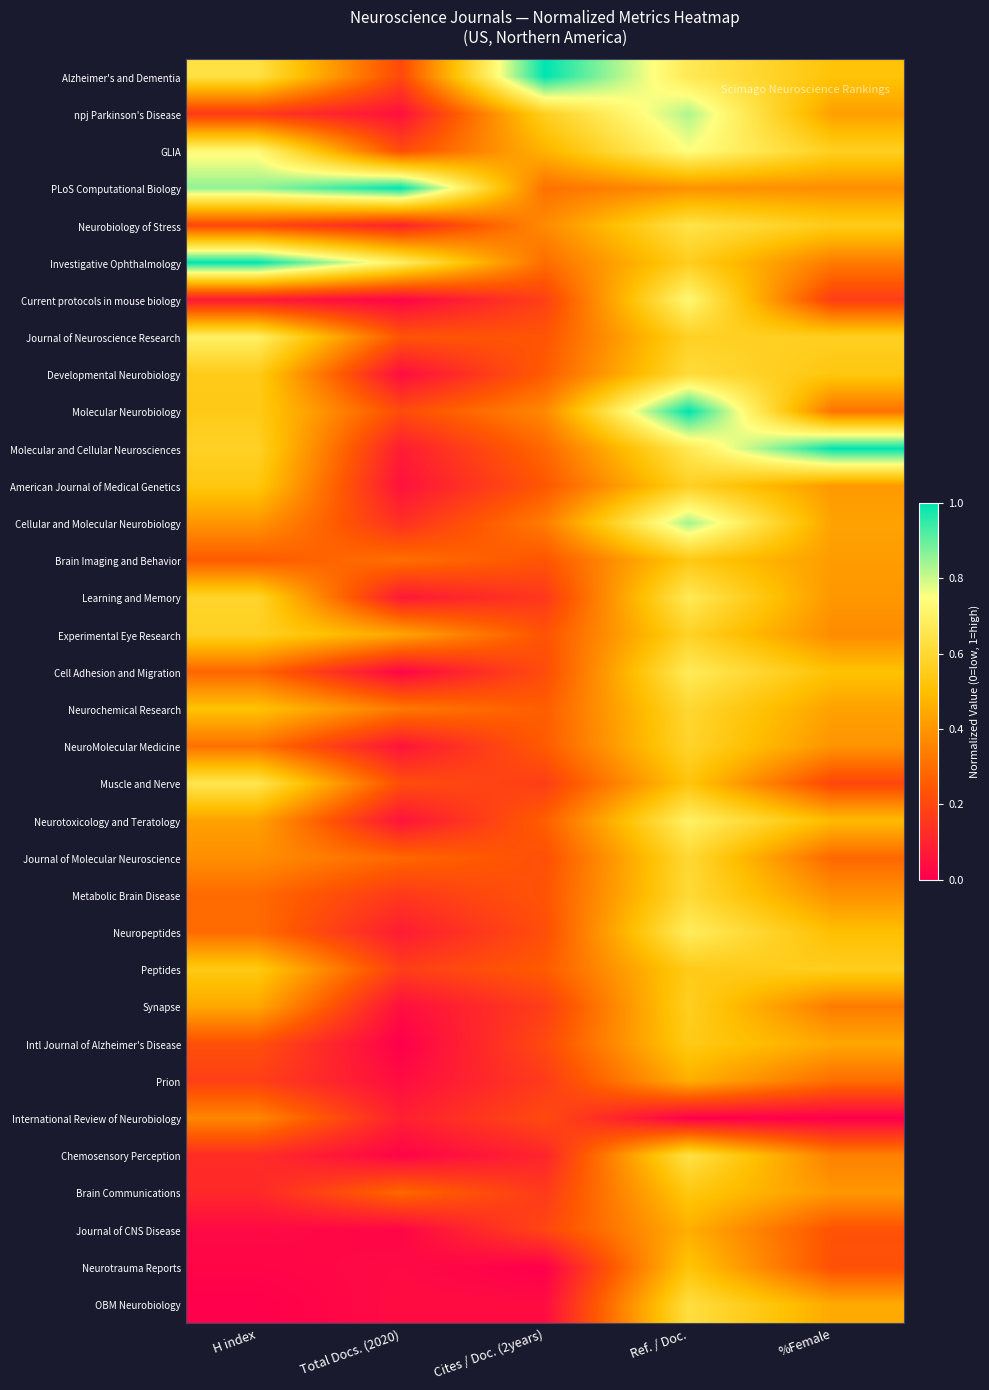

Reading right to left, what are all the values shown in this chart?

Alzheimer's and Dementia: %Female=0.5	Ref. / Doc.=0.7	Cites / Doc. (2years)=1.0	Total Docs. (2020)=0.2	H index=0.6
npj Parkinson's Disease: %Female=0.4	Ref. / Doc.=0.8	Cites / Doc. (2years)=0.6	Total Docs. (2020)=0.0	H index=0.2
GLIA: %Female=0.6	Ref. / Doc.=0.7	Cites / Doc. (2years)=0.5	Total Docs. (2020)=0.2	H index=0.7
PLoS Computational Biology: %Female=0.4	Ref. / Doc.=0.4	Cites / Doc. (2years)=0.3	Total Docs. (2020)=1.0	H index=0.9
Neurobiology of Stress: %Female=0.6	Ref. / Doc.=0.6	Cites / Doc. (2years)=0.4	Total Docs. (2020)=0.1	H index=0.2
Investigative Ophthalmology: %Female=0.3	Ref. / Doc.=0.6	Cites / Doc. (2years)=0.3	Total Docs. (2020)=0.7	H index=1.0
Current protocols in mouse biology: %Female=0.2	Ref. / Doc.=0.7	Cites / Doc. (2years)=0.2	Total Docs. (2020)=0.0	H index=0.1
Journal of Neuroscience Research: %Female=0.6	Ref. / Doc.=0.6	Cites / Doc. (2years)=0.2	Total Docs. (2020)=0.2	H index=0.7
Developmental Neurobiology: %Female=0.5	Ref. / Doc.=0.6	Cites / Doc. (2years)=0.3	Total Docs. (2020)=0.0	H index=0.5
Molecular Neurobiology: %Female=0.3	Ref. / Doc.=1.0	Cites / Doc. (2years)=0.4	Total Docs. (2020)=0.2	H index=0.5
Molecular and Cellular Neurosciences: %Female=1.0	Ref. / Doc.=0.7	Cites / Doc. (2years)=0.3	Total Docs. (2020)=0.1	H index=0.6
American Journal of Medical Genetics: %Female=0.4	Ref. / Doc.=0.6	Cites / Doc. (2years)=0.2	Total Docs. (2020)=0.0	H index=0.5
Cellular and Molecular Neurobiology: %Female=0.4	Ref. / Doc.=0.8	Cites / Doc. (2years)=0.3	Total Docs. (2020)=0.1	H index=0.4
Brain Imaging and Behavior: %Female=0.4	Ref. / Doc.=0.5	Cites / Doc. (2years)=0.2	Total Docs. (2020)=0.3	H index=0.3
Learning and Memory: %Female=0.4	Ref. / Doc.=0.7	Cites / Doc. (2years)=0.2	Total Docs. (2020)=0.1	H index=0.6
Experimental Eye Research: %Female=0.4	Ref. / Doc.=0.6	Cites / Doc. (2years)=0.2	Total Docs. (2020)=0.4	H index=0.6
Cell Adhesion and Migration: %Female=0.5	Ref. / Doc.=0.7	Cites / Doc. (2years)=0.2	Total Docs. (2020)=0.0	H index=0.3
Neurochemical Research: %Female=0.4	Ref. / Doc.=0.6	Cites / Doc. (2years)=0.3	Total Docs. (2020)=0.3	H index=0.5
NeuroMolecular Medicine: %Female=0.4	Ref. / Doc.=0.6	Cites / Doc. (2years)=0.3	Total Docs. (2020)=0.1	H index=0.3
Muscle and Nerve: %Female=0.2	Ref. / Doc.=0.5	Cites / Doc. (2years)=0.2	Total Docs. (2020)=0.2	H index=0.7
Neurotoxicology and Teratology: %Female=0.5	Ref. / Doc.=0.7	Cites / Doc. (2years)=0.3	Total Docs. (2020)=0.1	H index=0.4
Journal of Molecular Neuroscience: %Female=0.3	Ref. / Doc.=0.6	Cites / Doc. (2years)=0.2	Total Docs. (2020)=0.3	H index=0.4
Metabolic Brain Disease: %Female=0.4	Ref. / Doc.=0.6	Cites / Doc. (2years)=0.2	Total Docs. (2020)=0.2	H index=0.3
Neuropeptides: %Female=0.5	Ref. / Doc.=0.7	Cites / Doc. (2years)=0.2	Total Docs. (2020)=0.1	H index=0.3
Peptides: %Female=0.6	Ref. / Doc.=0.5	Cites / Doc. (2years)=0.3	Total Docs. (2020)=0.2	H index=0.5
Synapse: %Female=0.3	Ref. / Doc.=0.6	Cites / Doc. (2years)=0.2	Total Docs. (2020)=0.0	H index=0.4
Intl Journal of Alzheimer's Disease: %Female=0.4	Ref. / Doc.=0.5	Cites / Doc. (2years)=0.2	Total Docs. (2020)=0.0	H index=0.2
Prion: %Female=0.3	Ref. / Doc.=0.5	Cites / Doc. (2years)=0.2	Total Docs. (2020)=0.0	H index=0.2
International Review of Neurobiology: %Female=0.0	Ref. / Doc.=0.0	Cites / Doc. (2years)=0.2	Total Docs. (2020)=0.1	H index=0.4
Chemosensory Perception: %Female=0.3	Ref. / Doc.=0.6	Cites / Doc. (2years)=0.1	Total Docs. (2020)=0.0	H index=0.1
Brain Communications: %Female=0.4	Ref. / Doc.=0.5	Cites / Doc. (2years)=0.2	Total Docs. (2020)=0.3	H index=0.1
Journal of CNS Disease: %Female=0.2	Ref. / Doc.=0.5	Cites / Doc. (2years)=0.2	Total Docs. (2020)=0.0	H index=0.0
Neurotrauma Reports: %Female=0.2	Ref. / Doc.=0.5	Cites / Doc. (2years)=0.0	Total Docs. (2020)=0.0	H index=0.0
OBM Neurobiology: %Female=0.4	Ref. / Doc.=0.6	Cites / Doc. (2years)=0.0	Total Docs. (2020)=0.0	H index=0.0